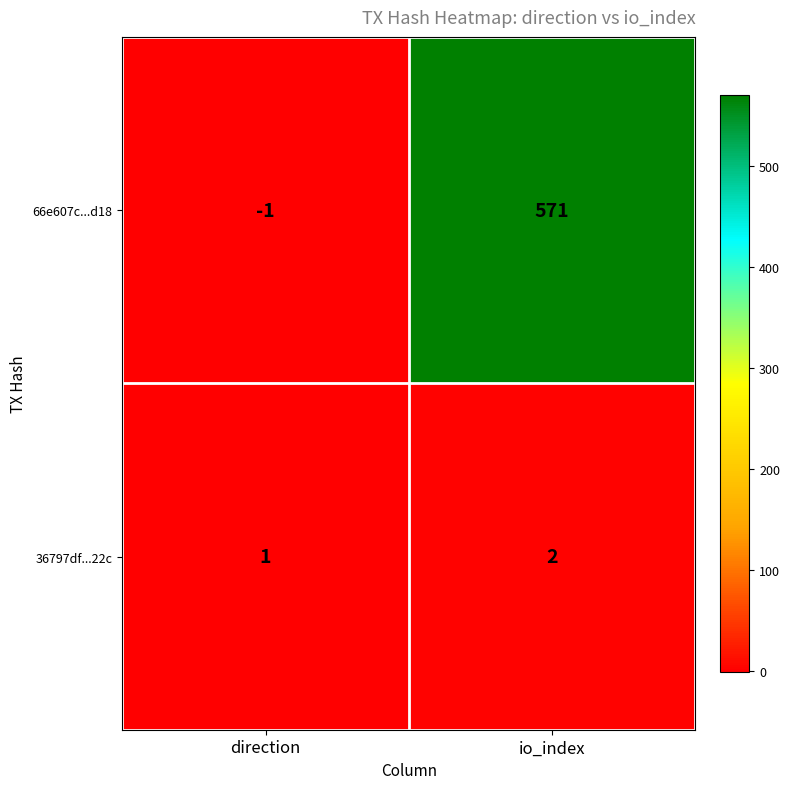

What is the difference between the highest and lowest values at direction?

2